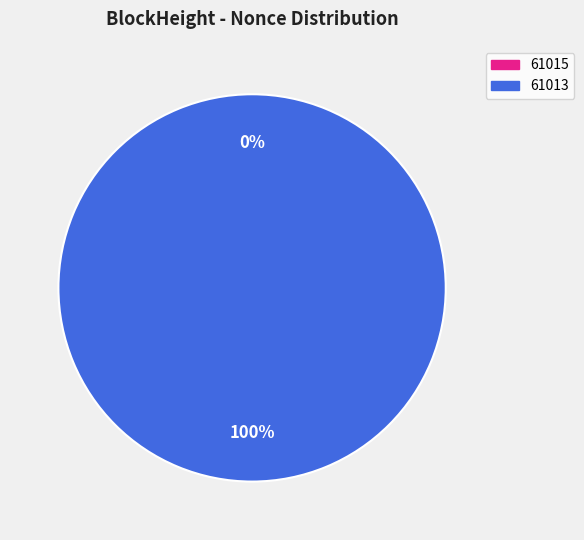

Is there a majority slice in this chart?

Yes